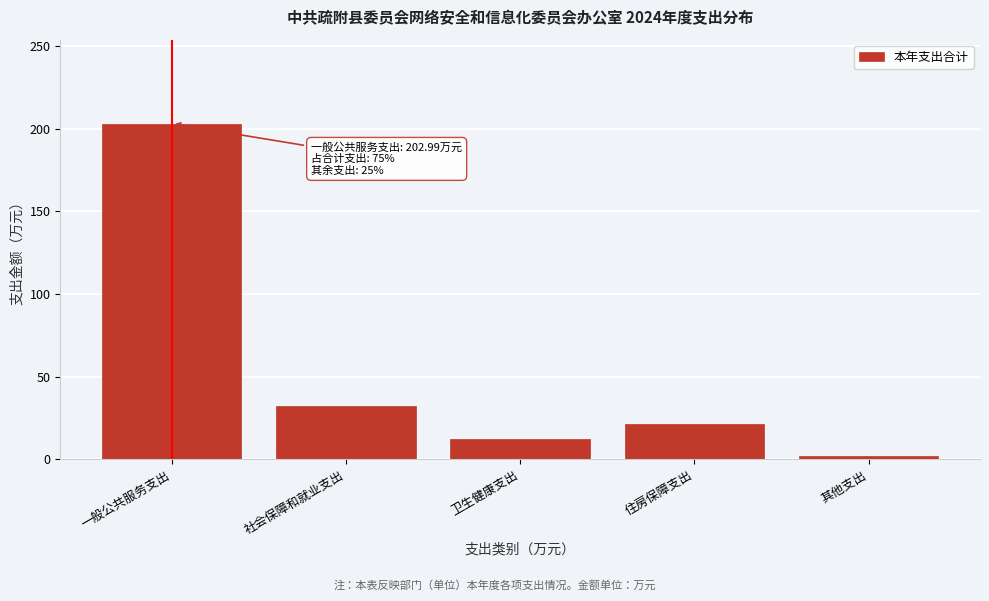

List the labels in order of value, largest first.

一般公共服务支出, 社会保障和就业支出, 住房保障支出, 卫生健康支出, 其他支出